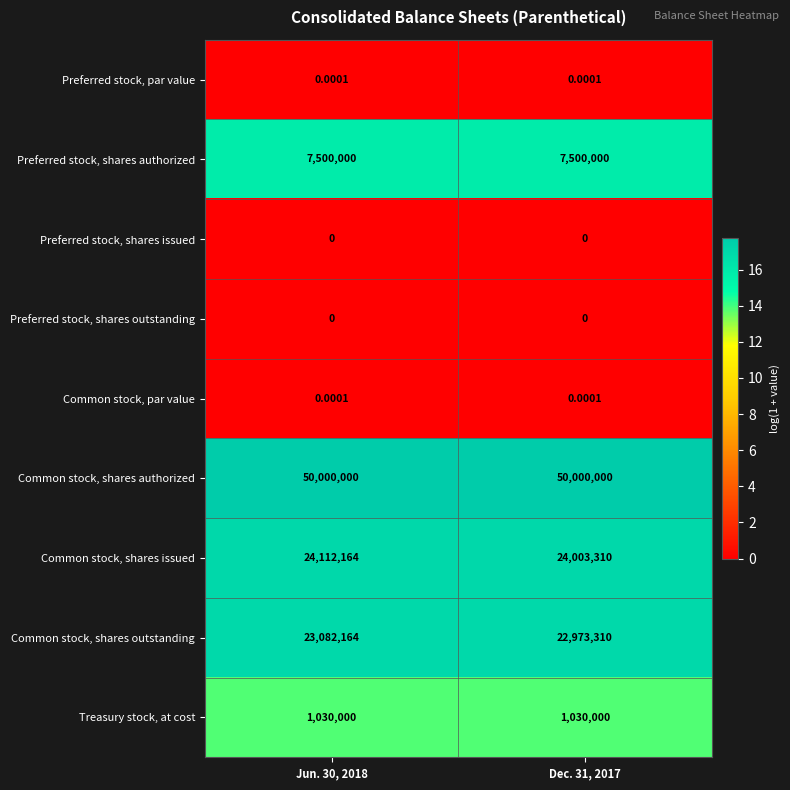

Which series has the largest total across all categories?

Common stock, shares authorized